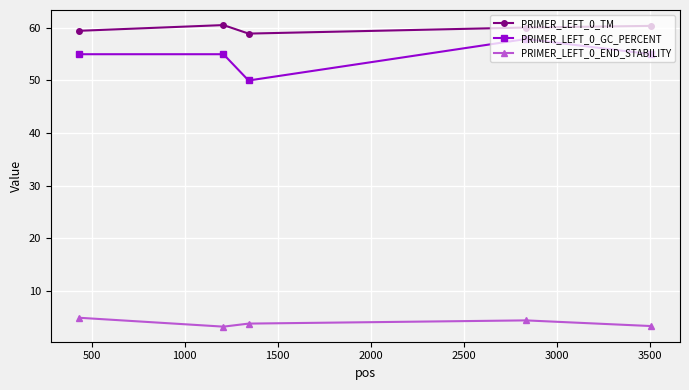

How many lines are shown in the chart?

3